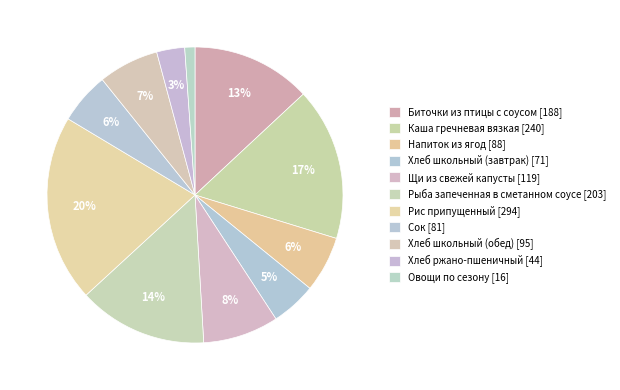

How many segments does this pie chart have?

11